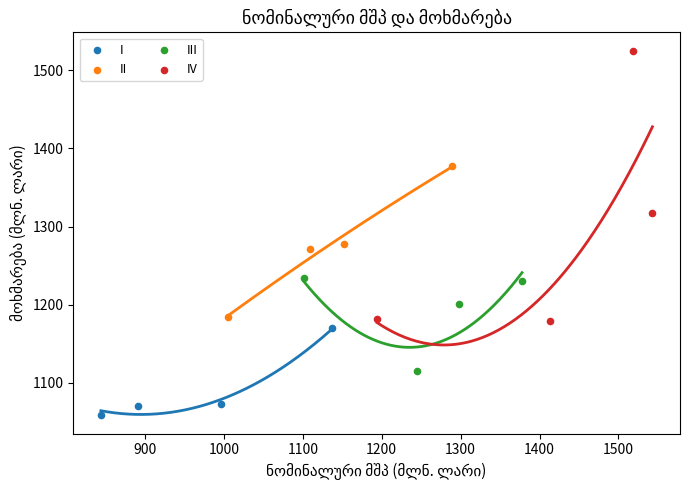

Which series reaches the minimum Y coordinate?

I